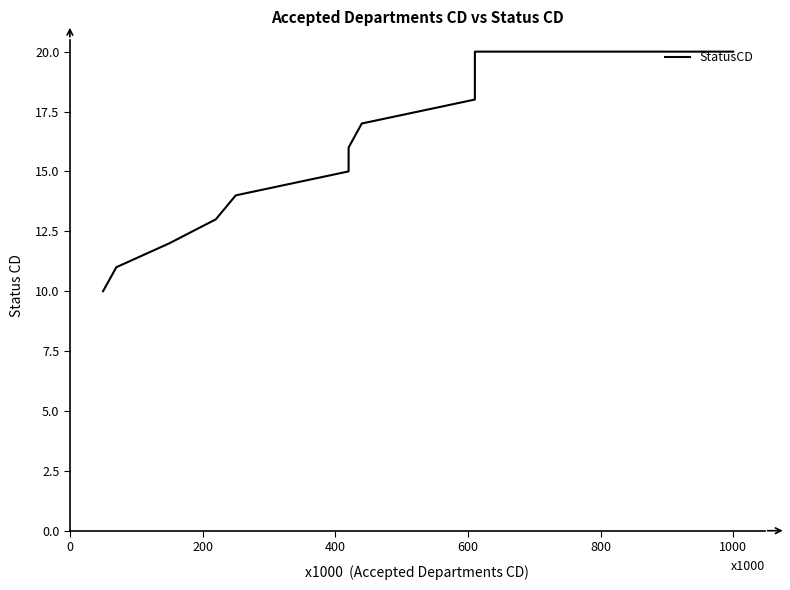

What is the smallest value displayed?

10